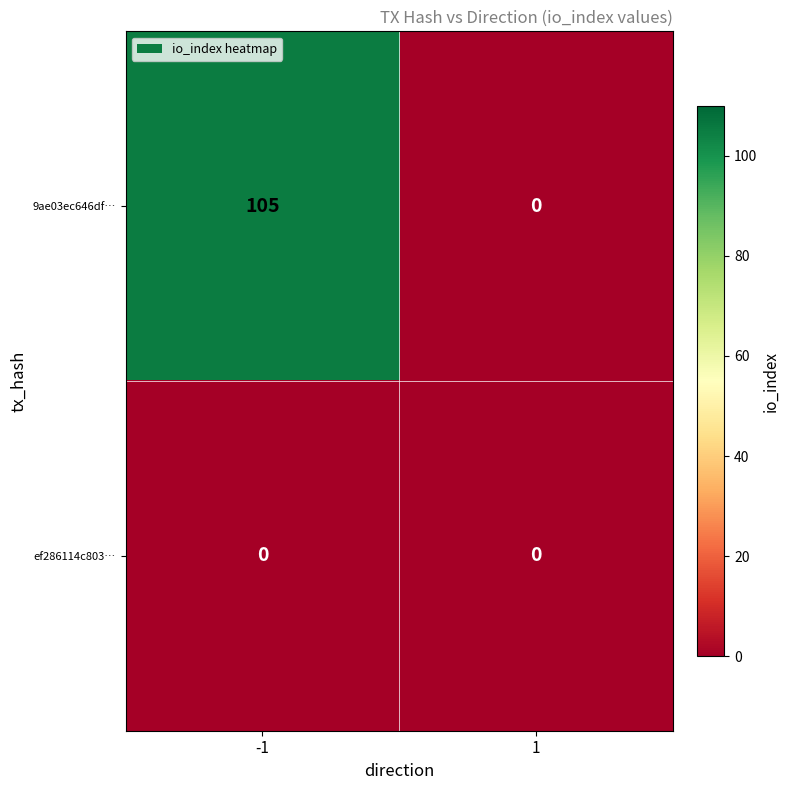

At which category is the sum across all series the highest?

-1